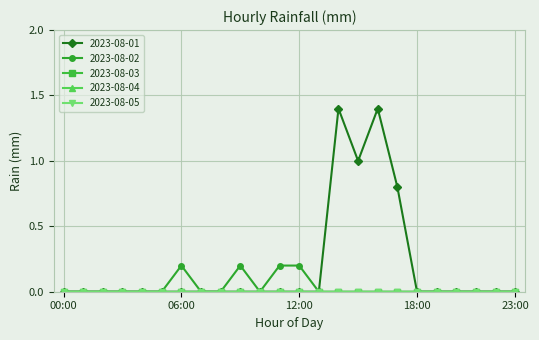

Which series has the largest total across all categories?

2023-08-01